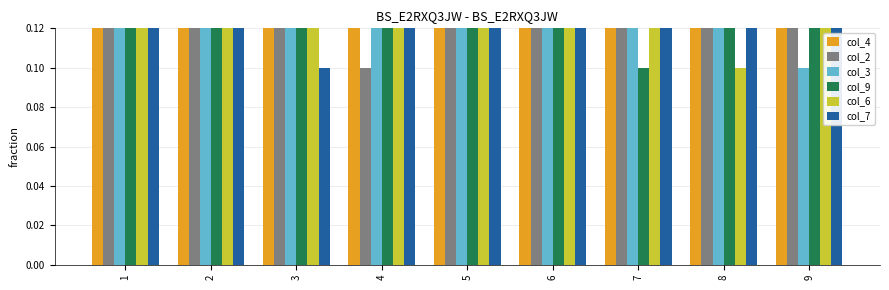

Is the value of col_4 at 8 greater than the value of col_3 at 1?

Yes